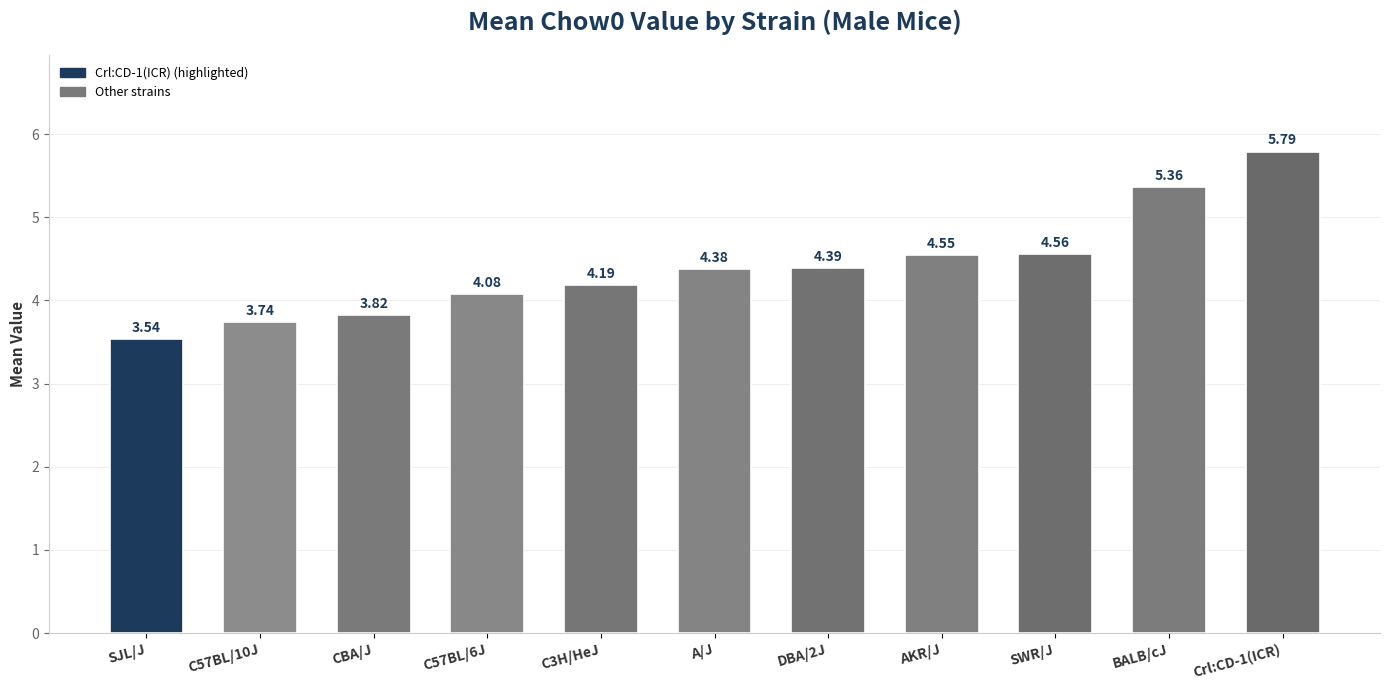

What is the label of the 1st bar from the left?

SJL/J